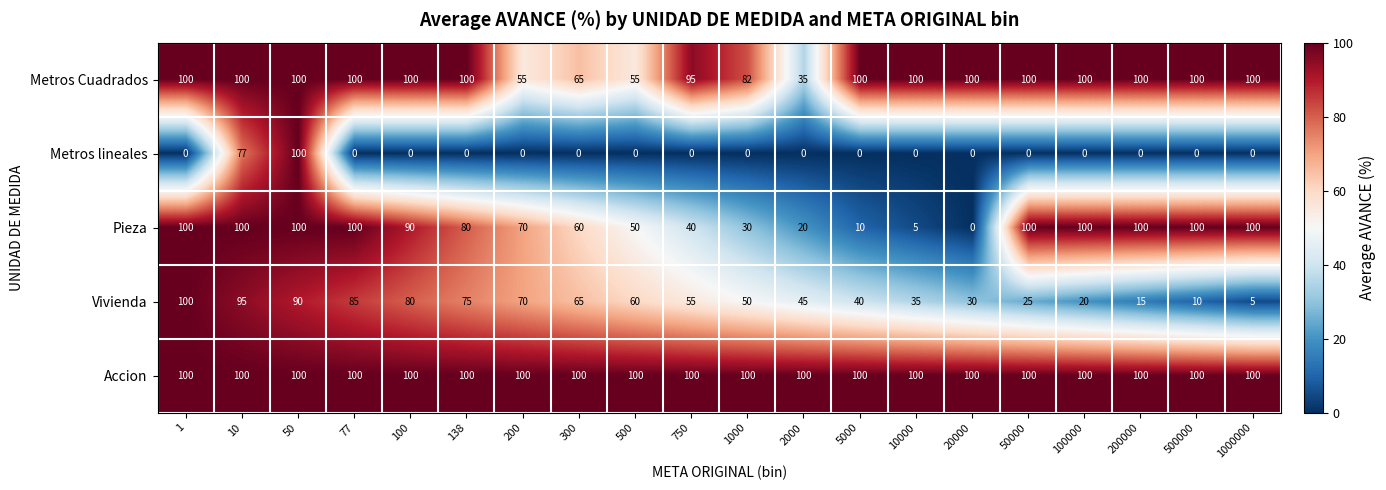

What is the maximum value shown in the chart?

100